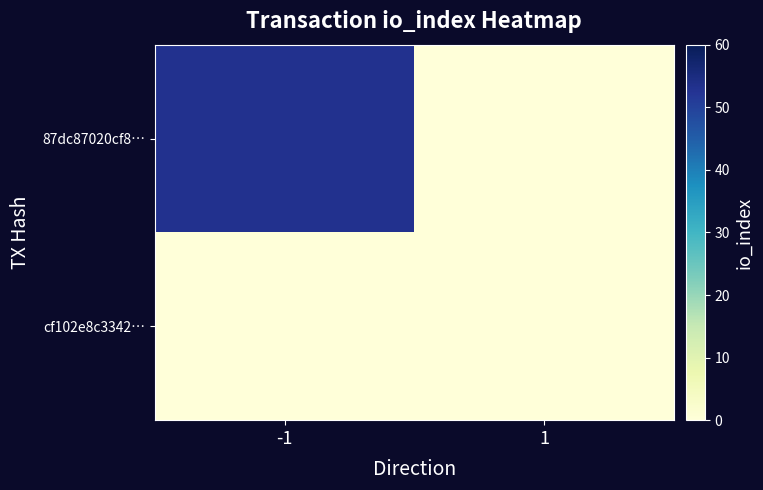

What is the greatest value displayed?

53